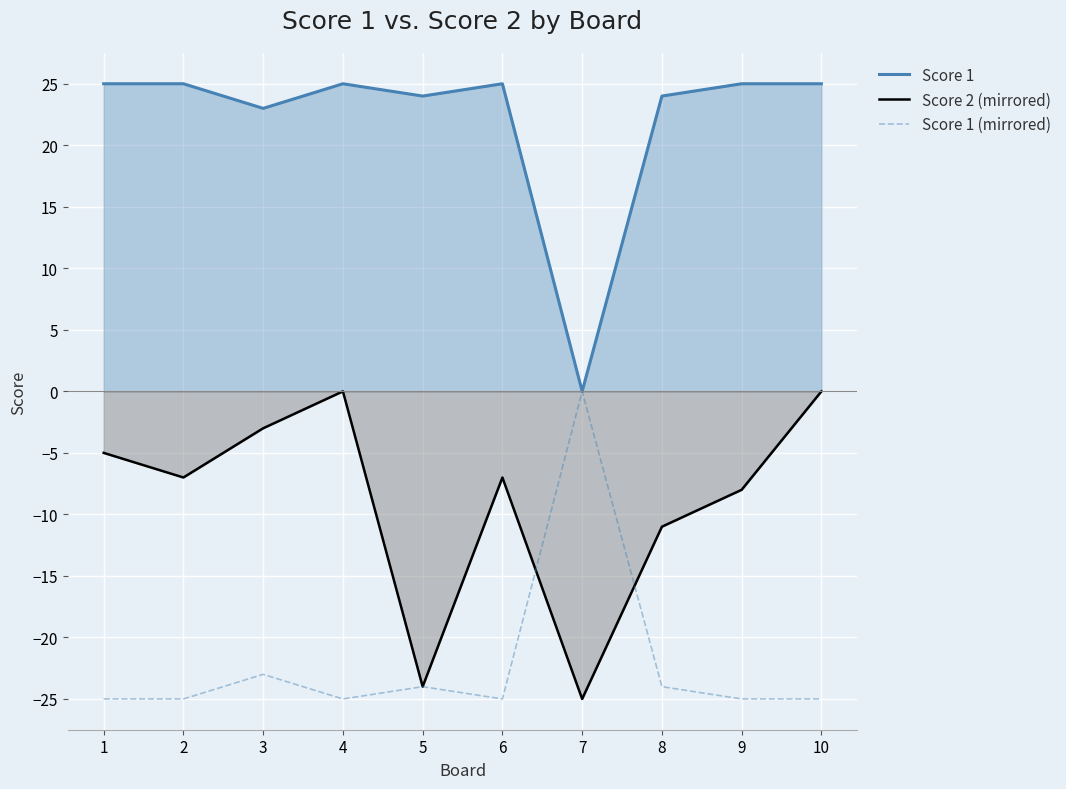

Which label corresponds to the smallest value in the chart?

7